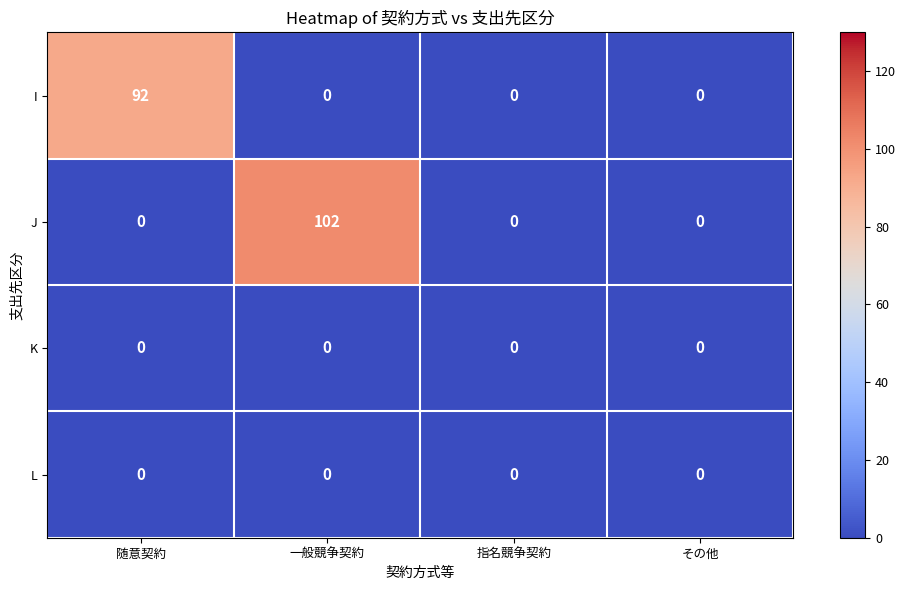

Which series has the largest range (max minus min)?

J